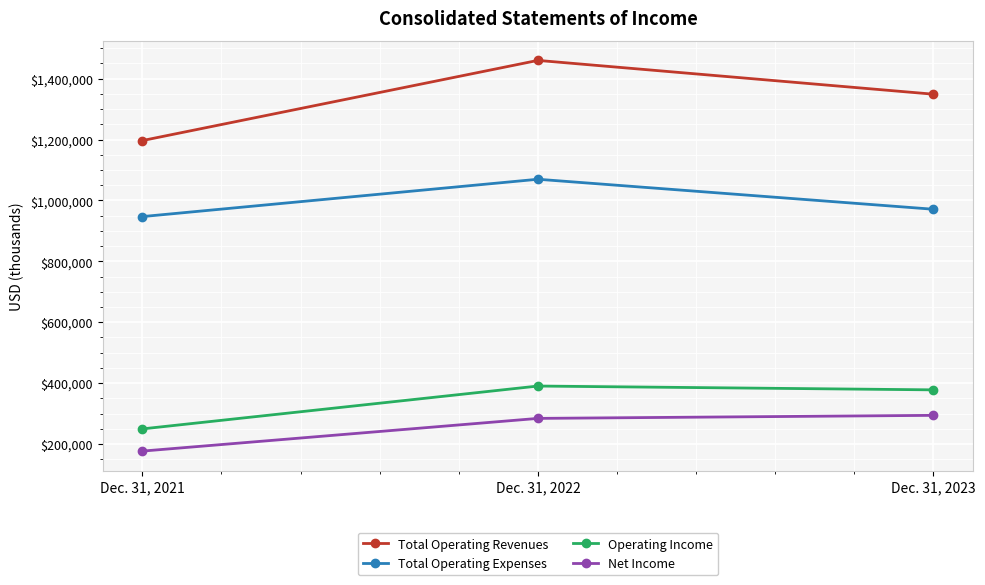

What value does the Total Operating Expenses series have at Dec. 31, 2021, to the nearest 10?

947140